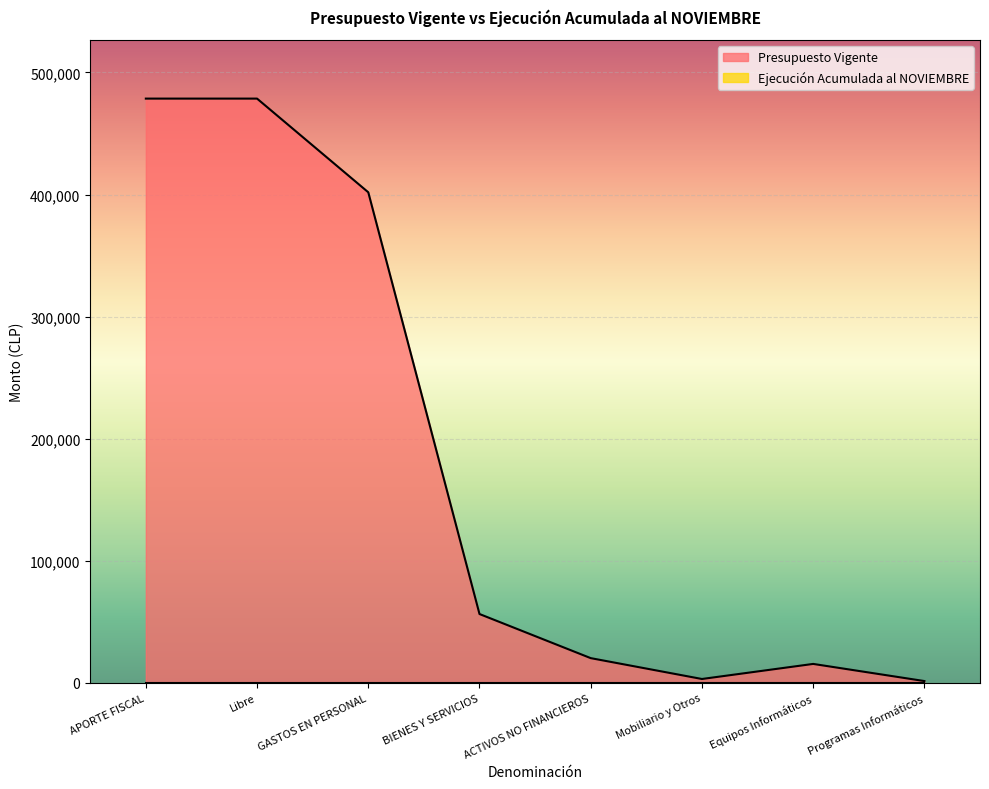

Which label corresponds to the largest value in the chart?

APORTE FISCAL